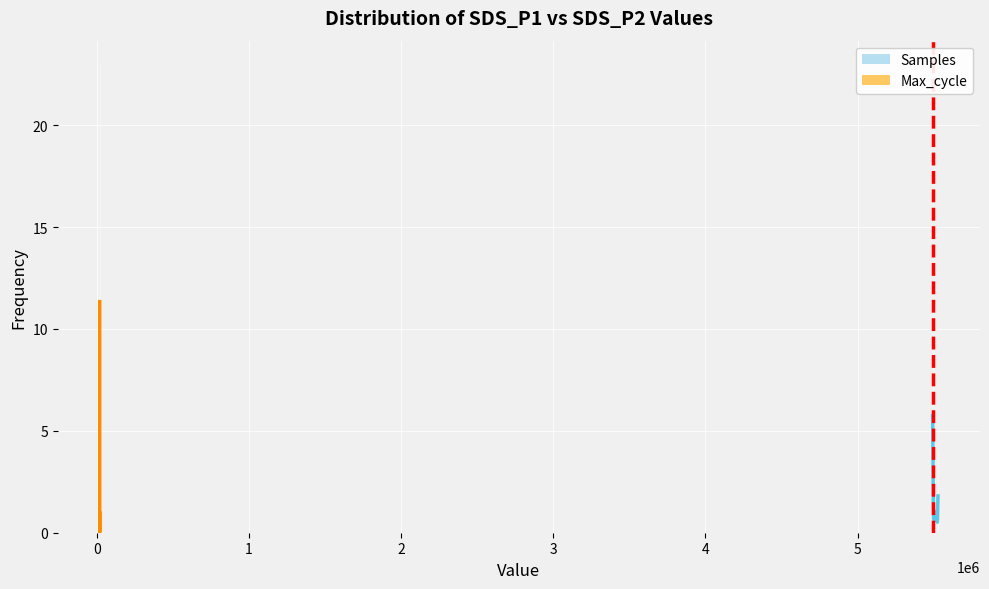

Is this an area chart (filled region under the line)?

No